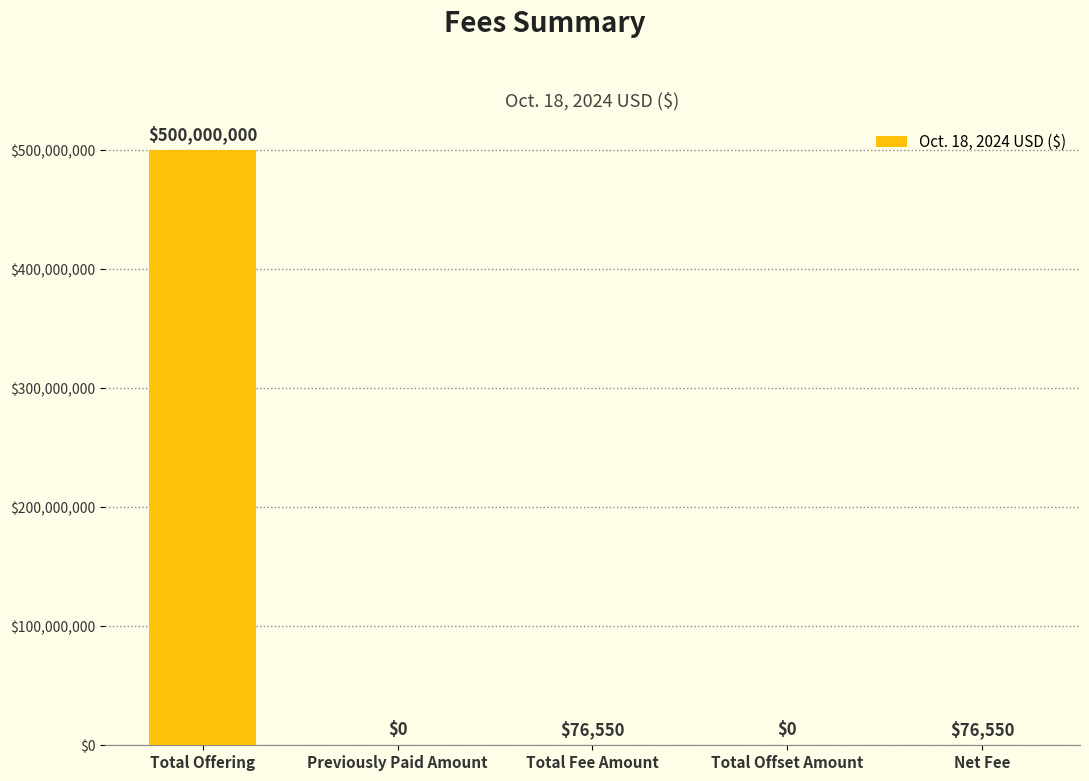

How many positive values are there?

3